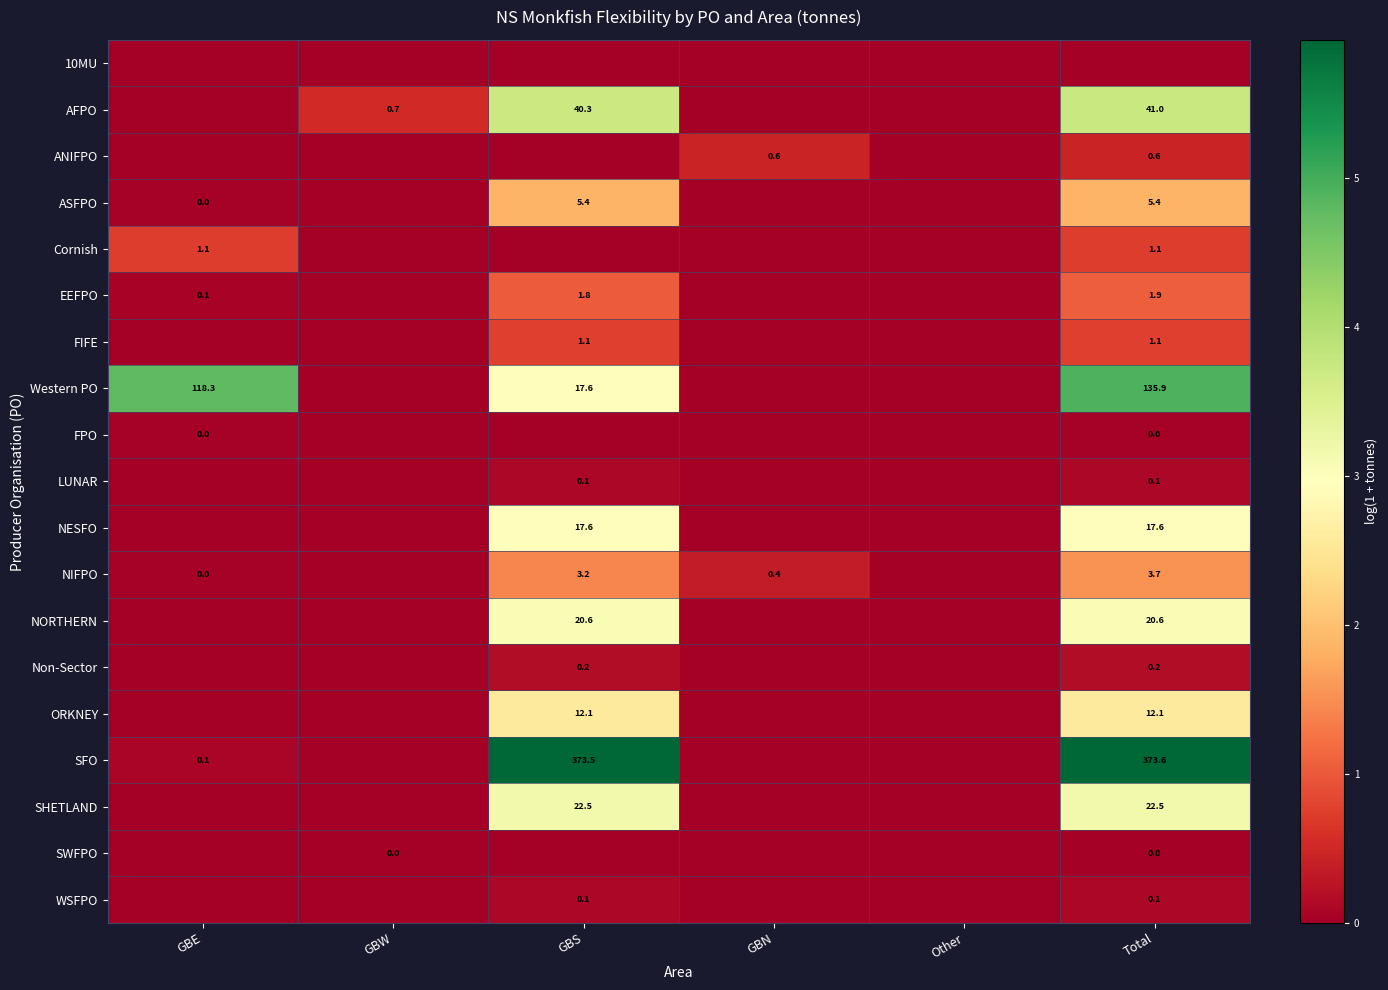

Which has a higher value, GBE or Total?

GBE